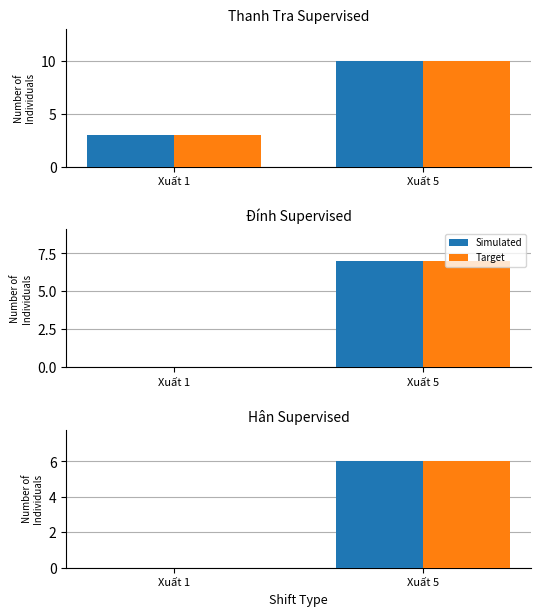

What is the difference between the Target values at Xuất 5 and Xuất 1?

6